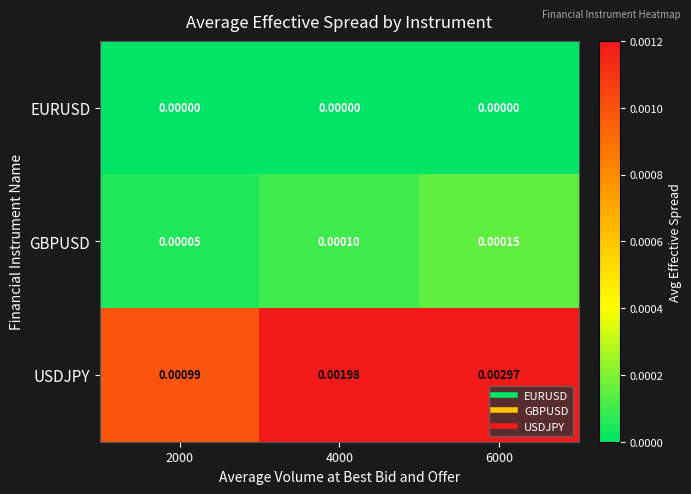

Which series has the largest total across all categories?

USDJPY